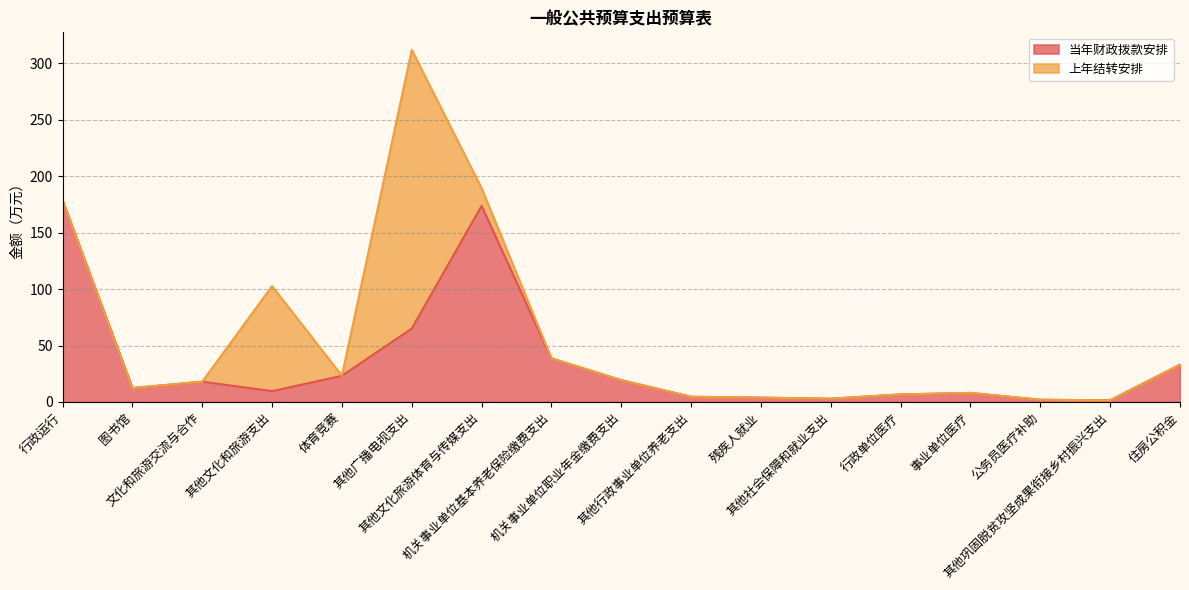

Rank the categories by value from highest to lowest.

行政运行, 其他文化旅游体育与传媒支出, 其他广播电视支出, 机关事业单位基本养老保险缴费支出, 住房公积金, 体育竞赛, 机关事业单位职业年金缴费支出, 文化和旅游交流与合作, 图书馆, 其他文化和旅游支出, 事业单位医疗, 行政单位医疗, 其他行政事业单位养老支出, 残疾人就业, 其他社会保障和就业支出, 公务员医疗补助, 其他巩固脱贫攻坚成果衔接乡村振兴支出